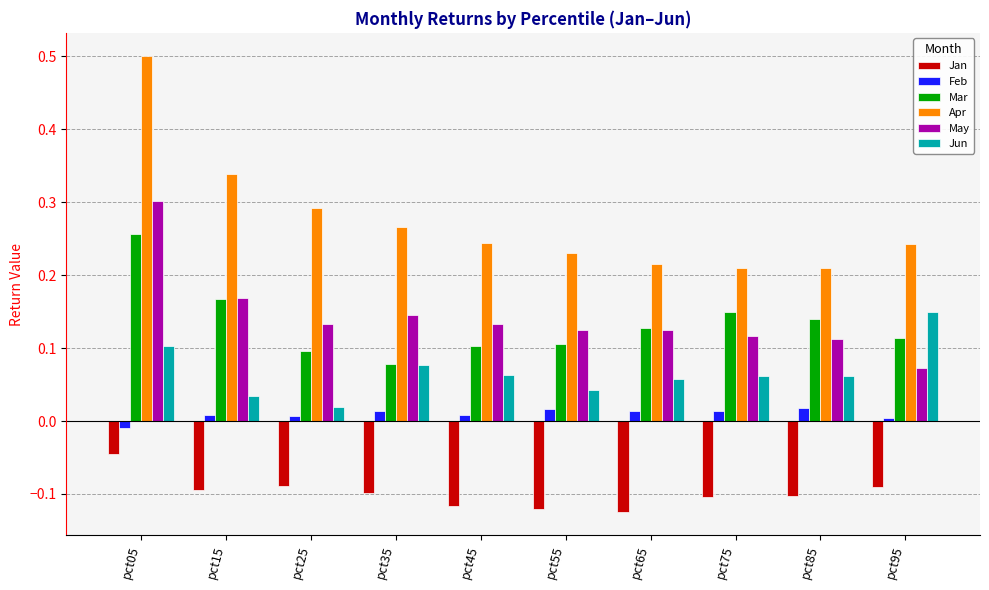

What is the total value across all series at pct45?

0.4